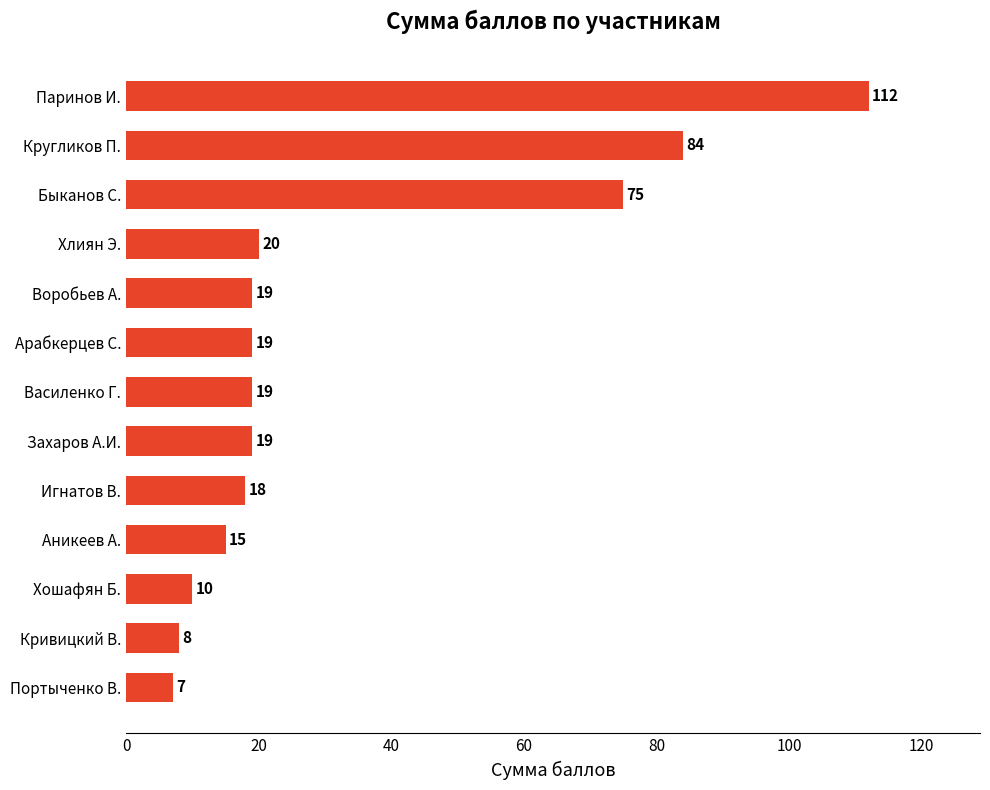

At which category does the chart reach its minimum across all series?

Портыченко В.